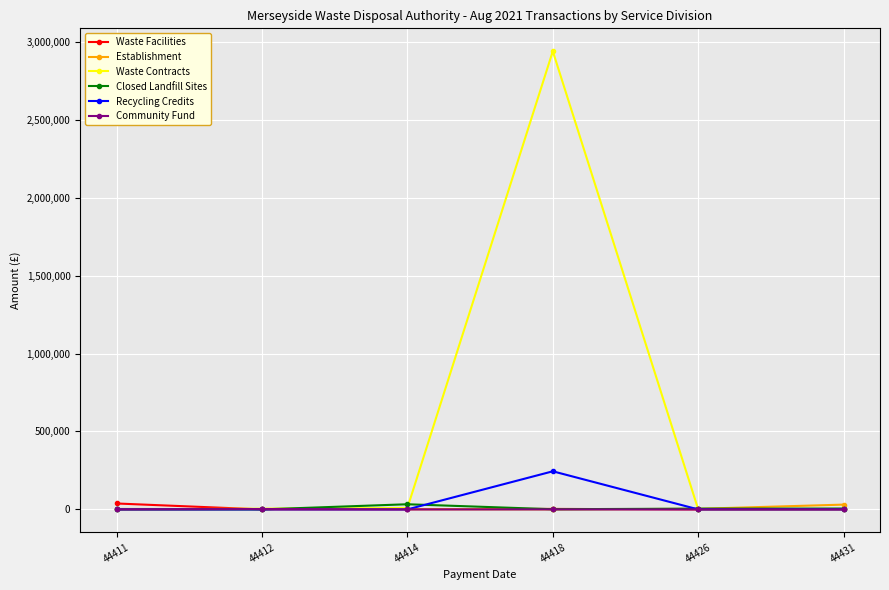

Which series has the largest range (max minus min)?

Waste Contracts